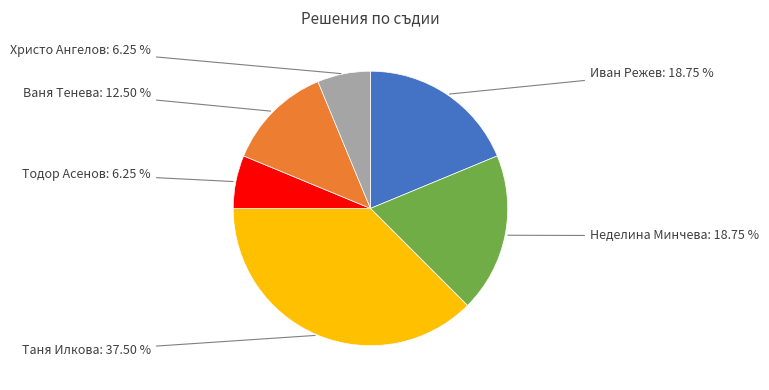

Does any single category account for the majority?

No